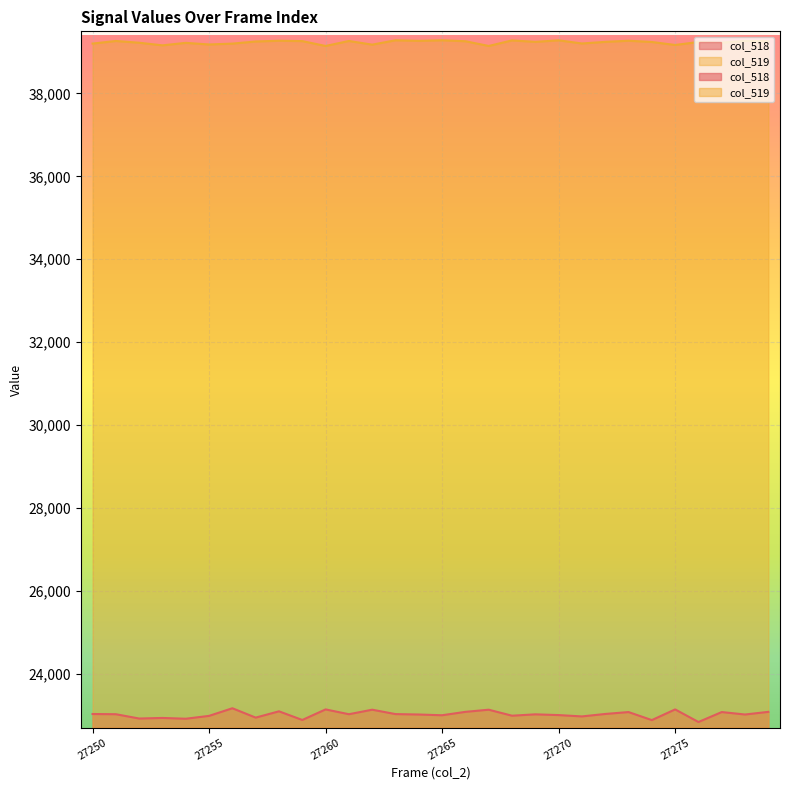

What are all the series names shown in the legend?

col_518, col_519